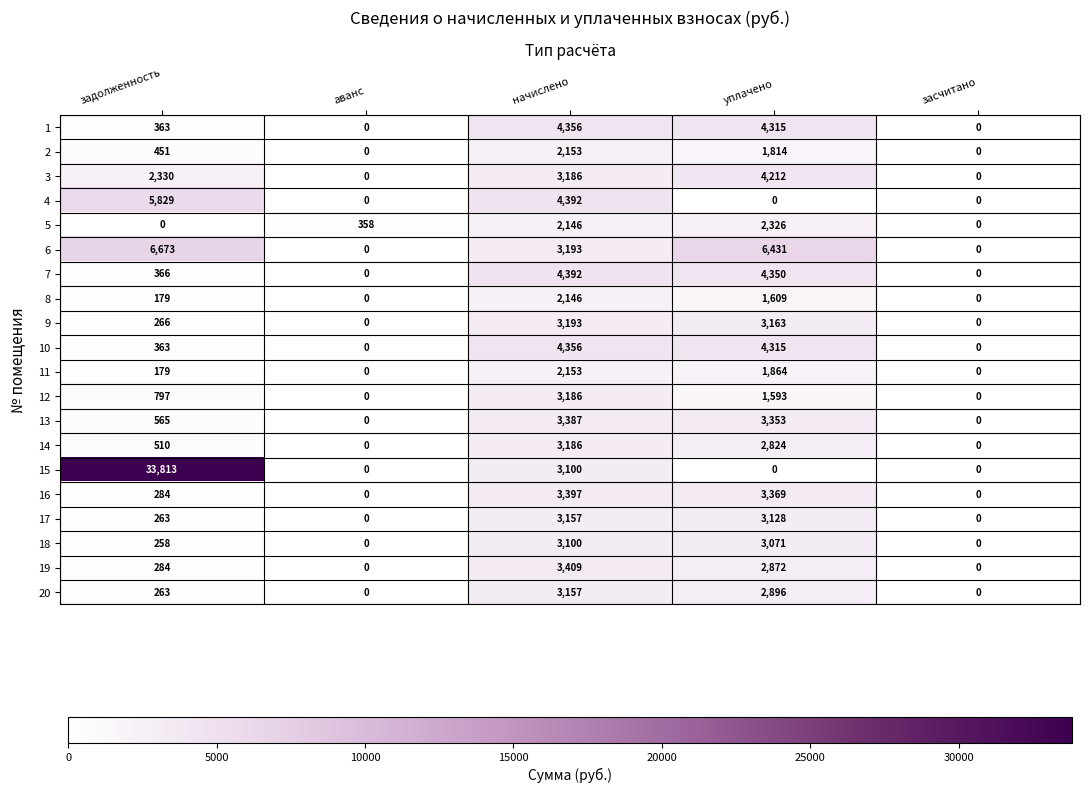

What is the average value of the 16 series?

1410